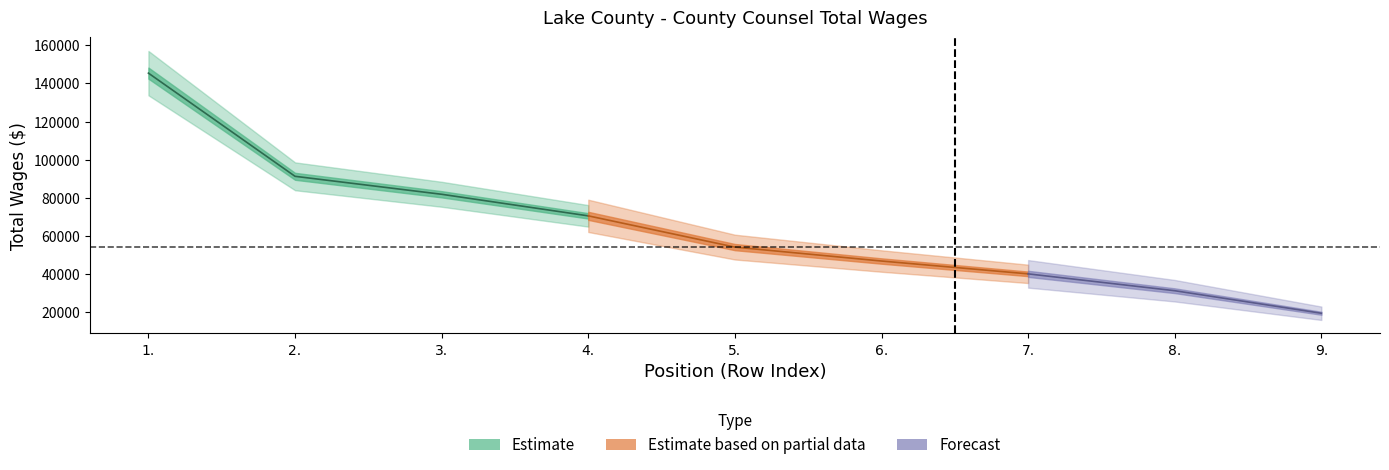

Reading right to left, extract all data points from this chart.

19511	31327	40166	46896	54200	70579	81894	91314	145418